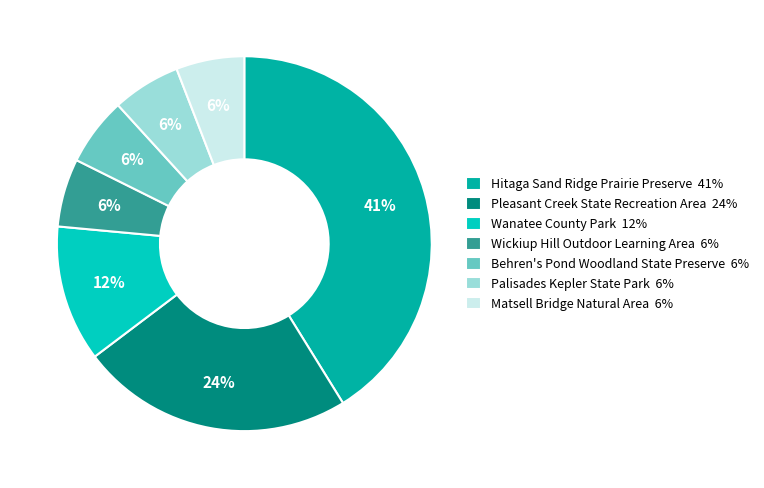

How many segments does this pie chart have?

7